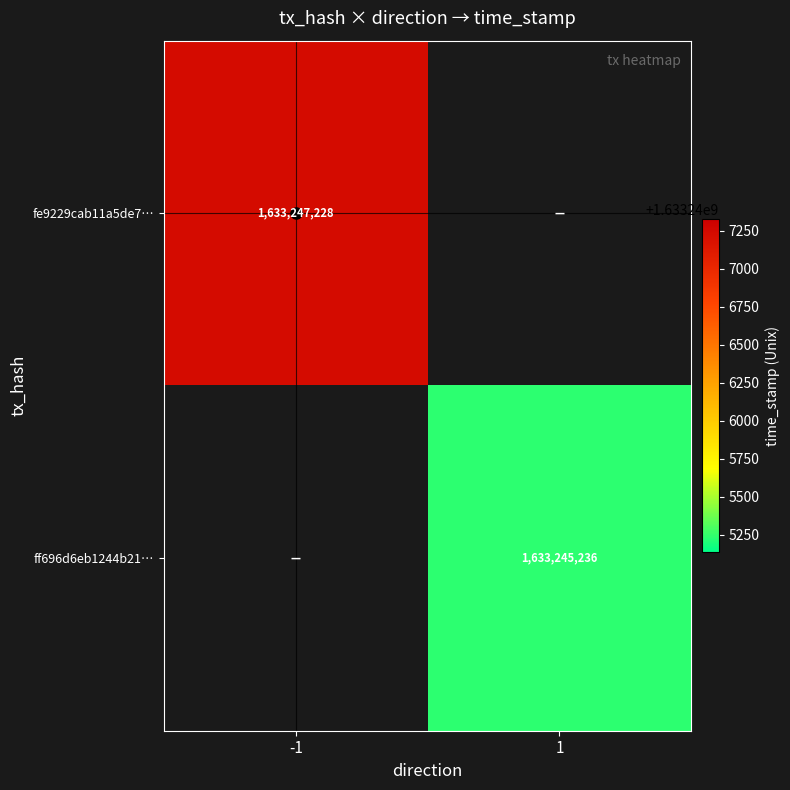

The ff696d6eb1244b21… series shows 931411761 at 1. True or false?

False